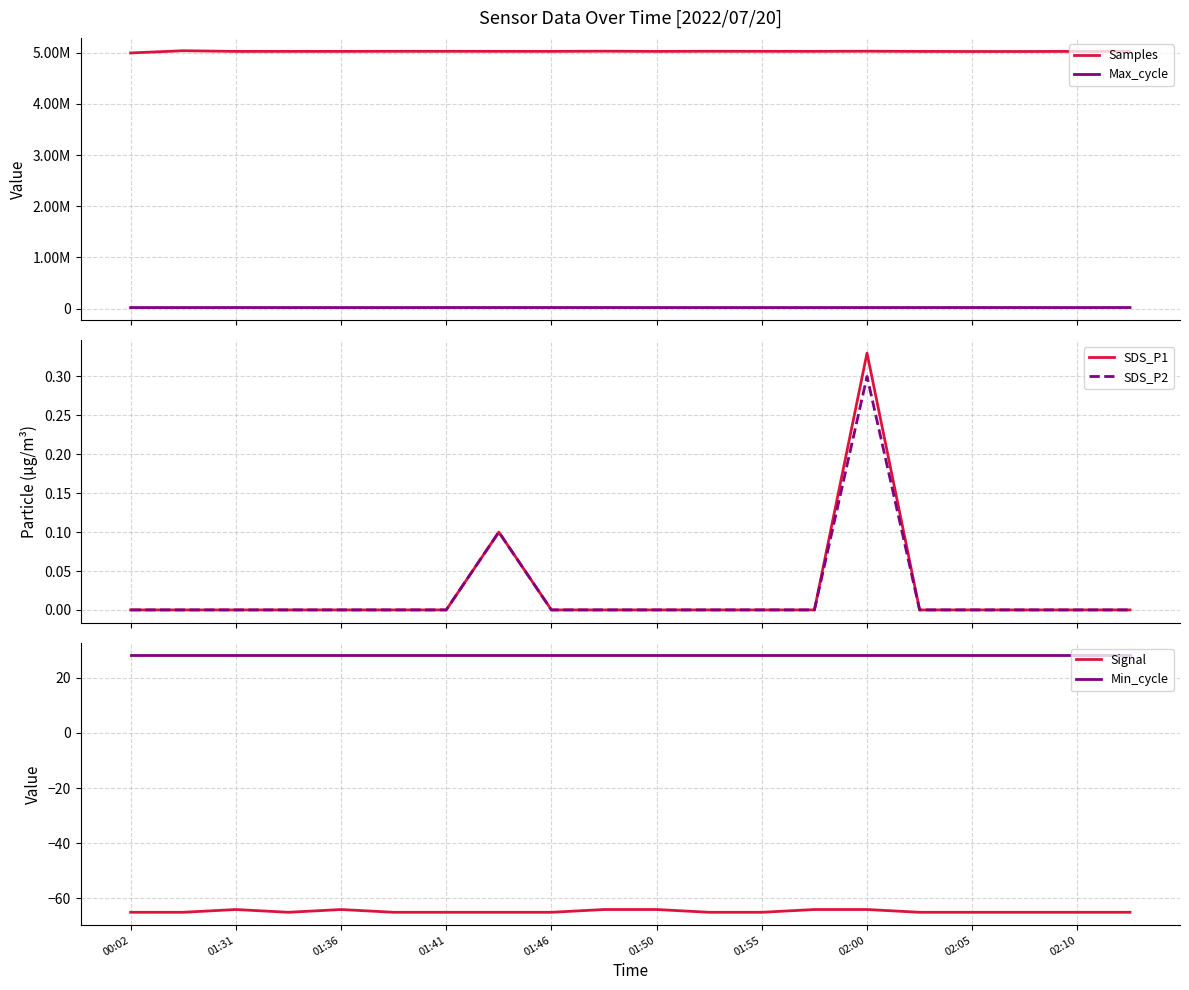

True or false: Signal and Min_cycle cross at least once.

False